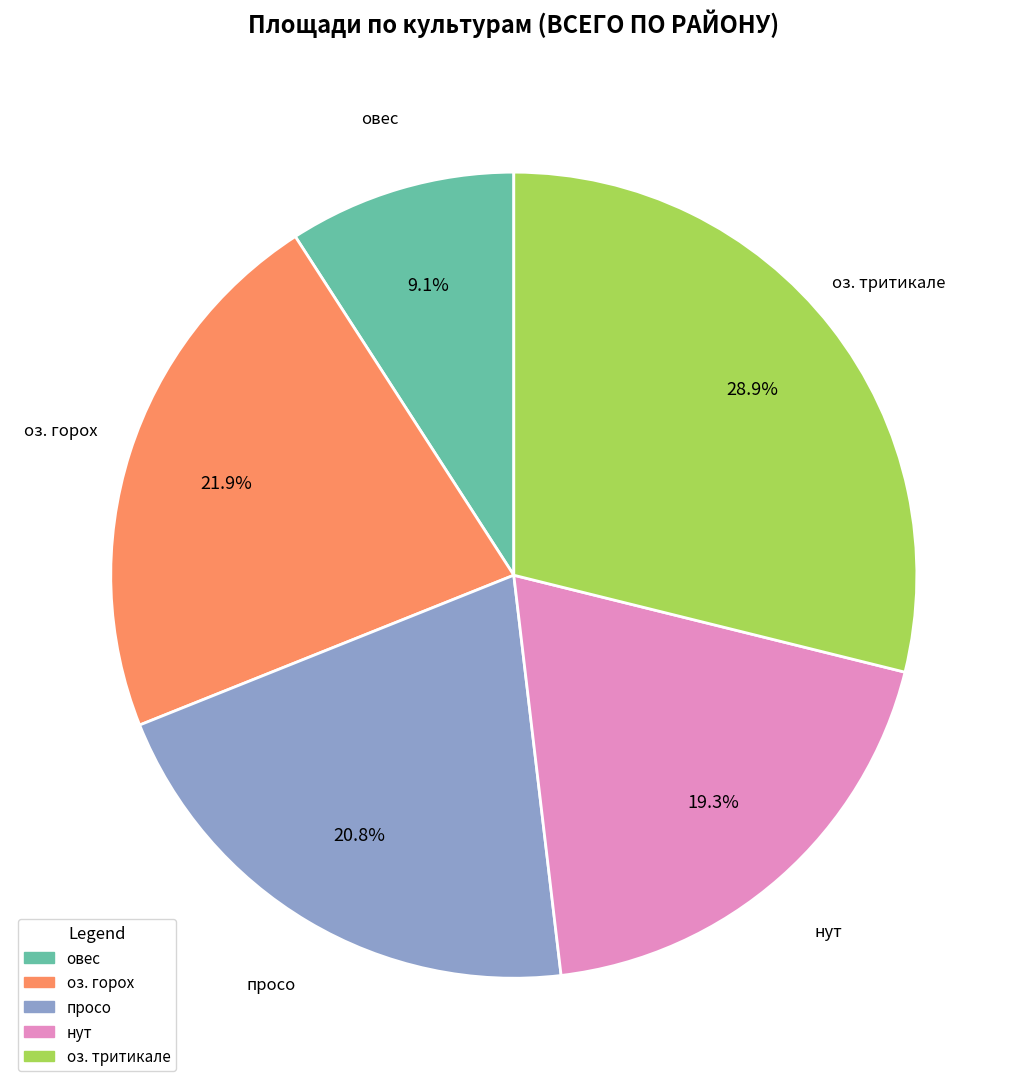

Do просо and овес together represent more than half of the pie?

No